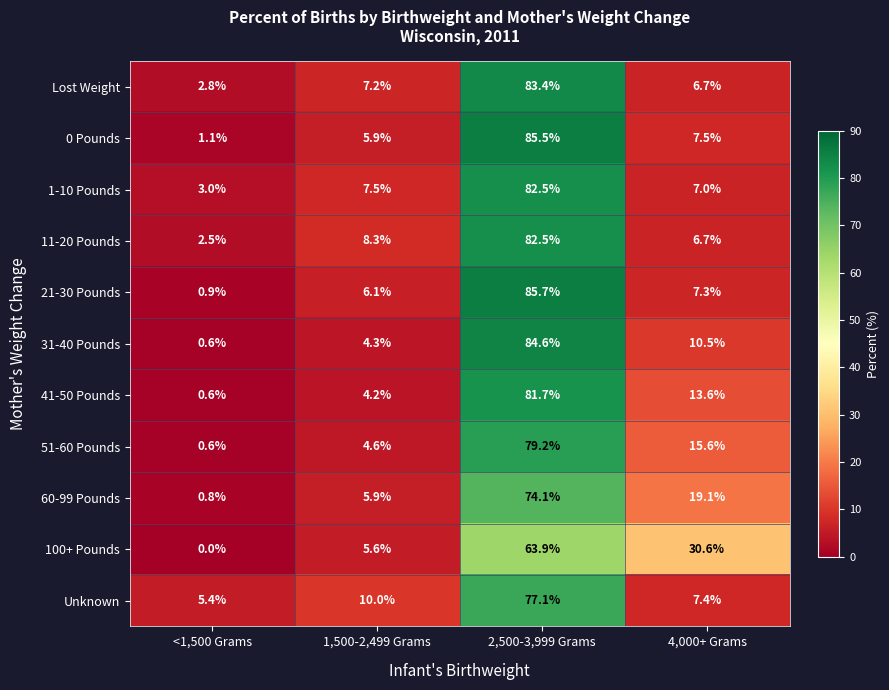

Count the number of categories in the chart.

4